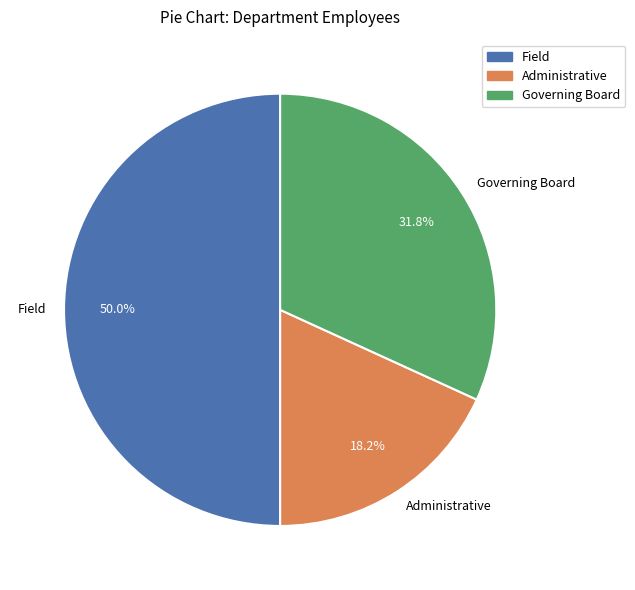

What portion of the pie excludes Governing Board?

68.2%